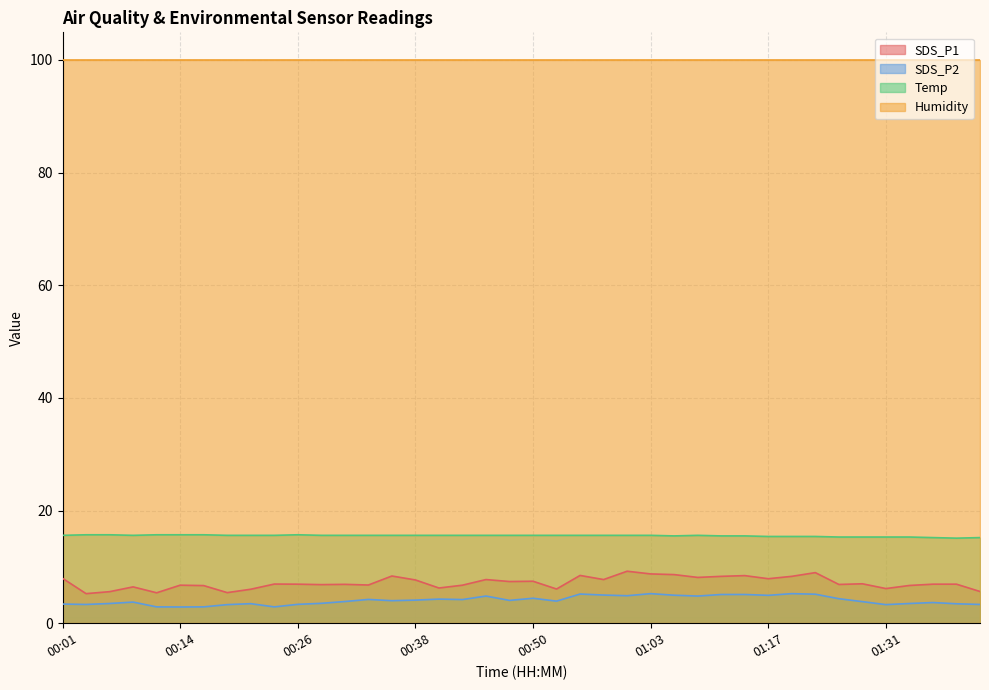

What is the smallest value displayed?

2.9